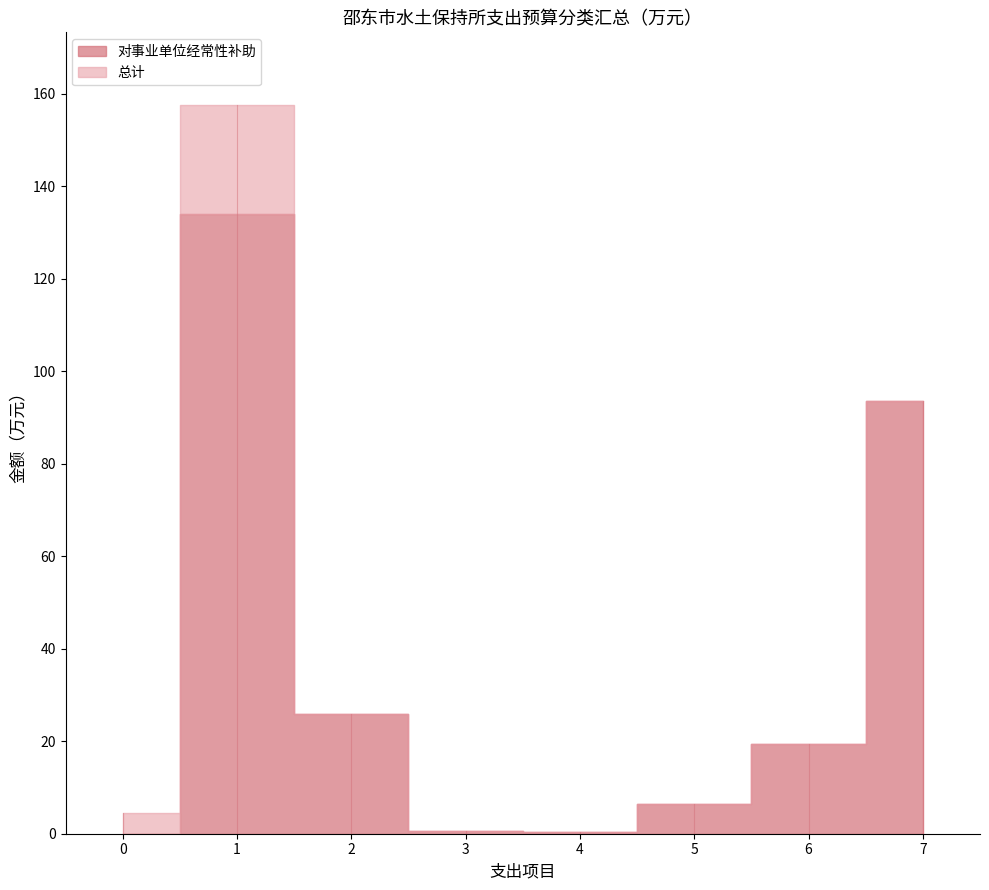

How many lines are shown in the chart?

2